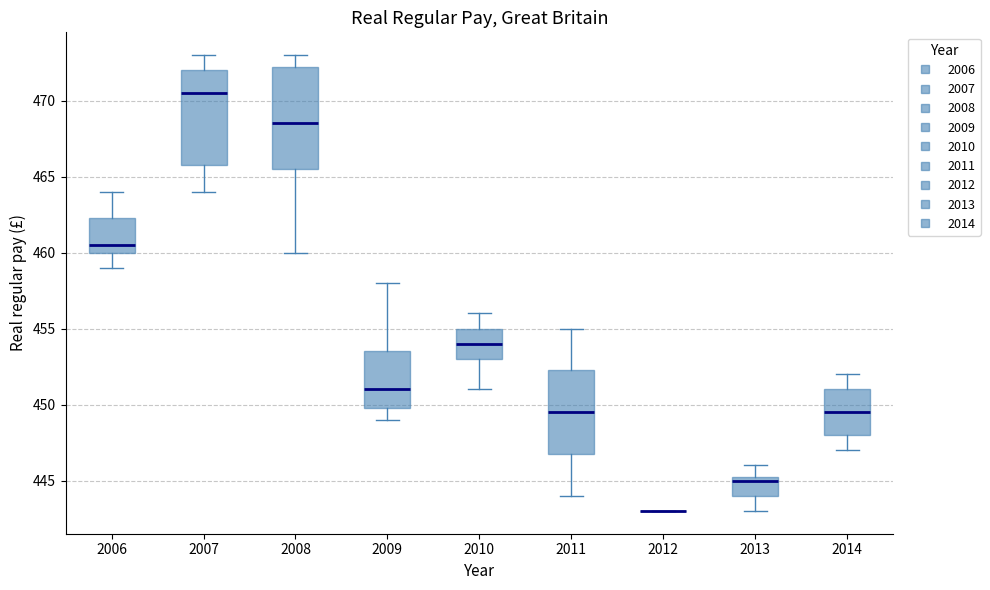

Where does the median line of the box at x = 2008 sit on the y-axis? The values are not printed on the chart, so give them approximately, as read against the axis.

468.5